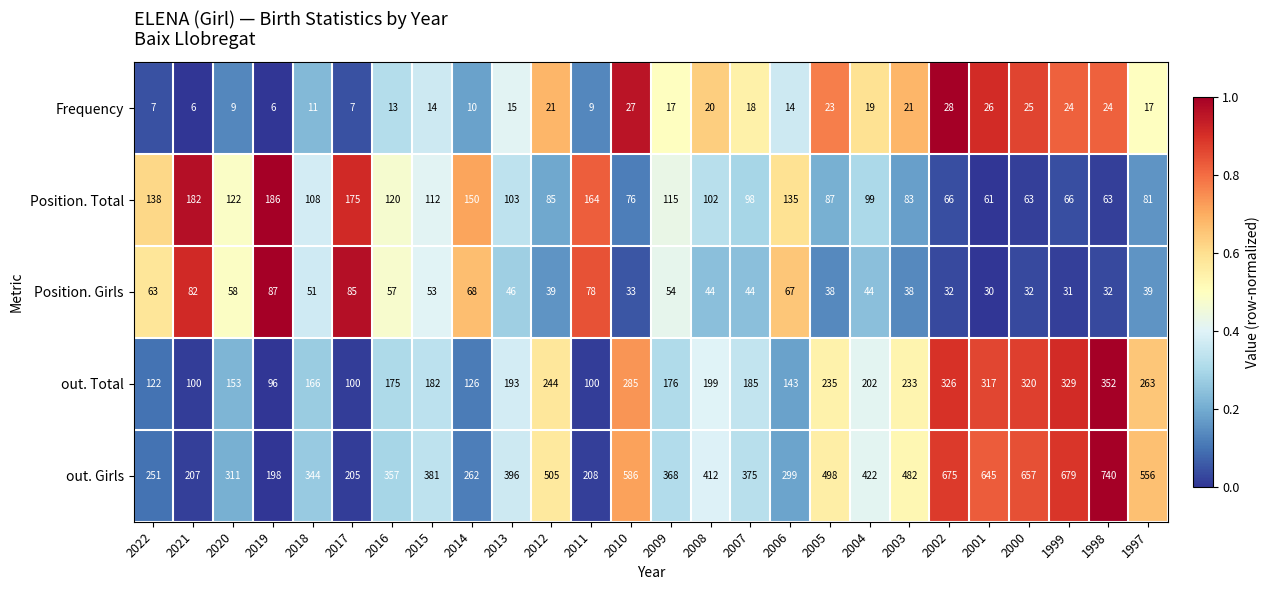

At which label does Position. Total first exceed 103?

2022